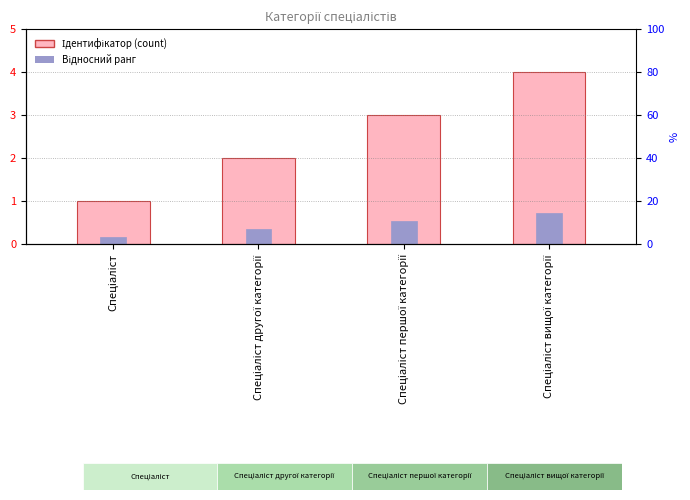

How many series are shown in this chart?

2